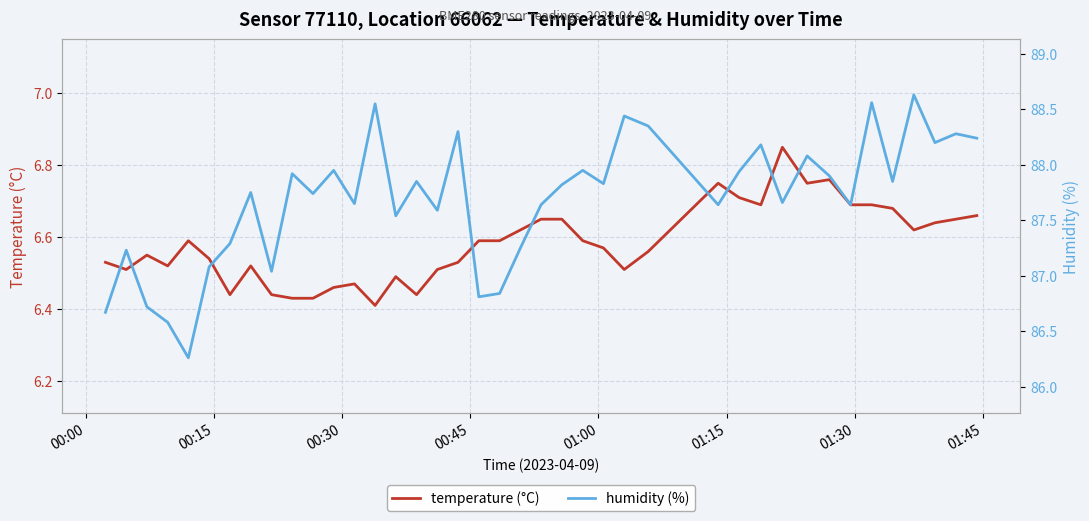

True or false: humidity (%) and temperature (°C) intersect in this chart.

False